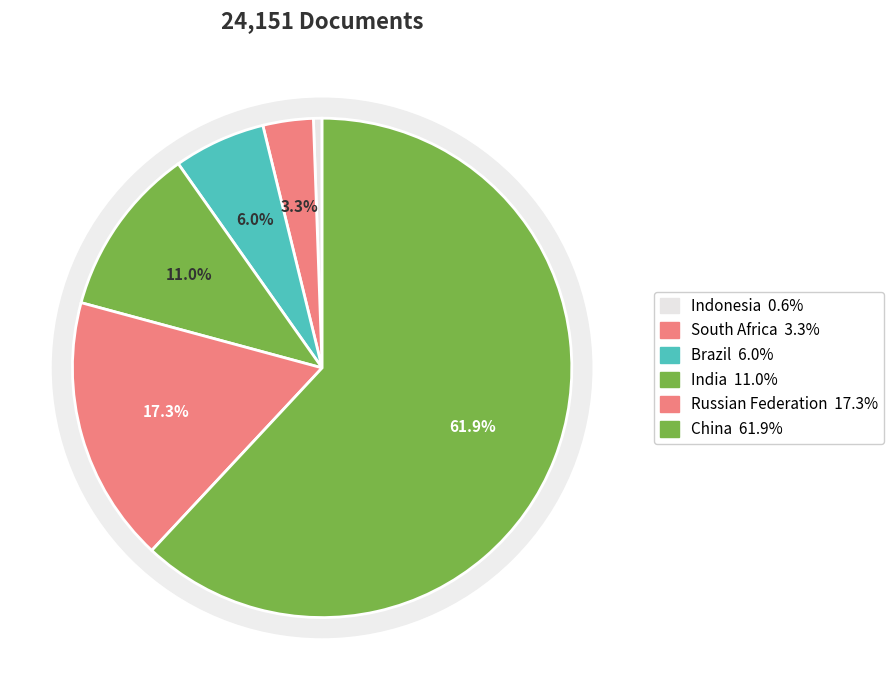

What percentage is the Russian Federation slice, to the nearest percent?

17%